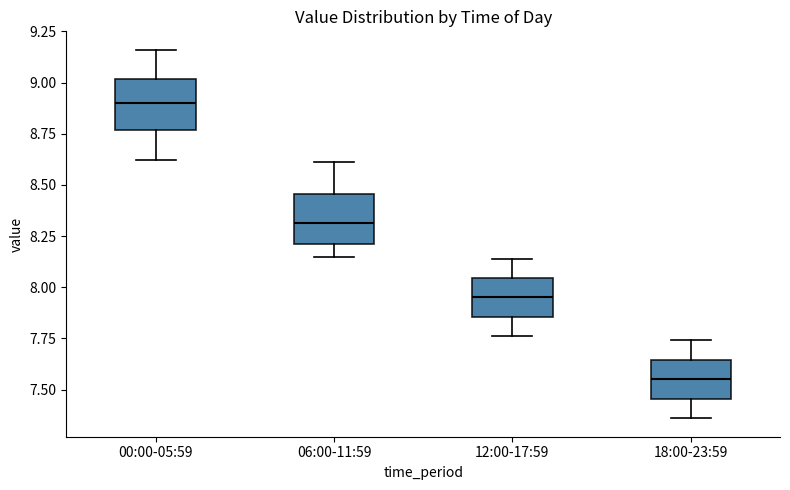

Reading left to right, read every box against the y-axis: the position of its median line, the range the box covers, and the ends of its whiskers. The values are not printed on the chart, so give them approximately, as read against the axis.

00:00-05:59: median 8.90, box 8.75 to 9.00, whiskers 8.60 to 9.15
06:00-11:59: median 8.30, box 8.20 to 8.45, whiskers 8.15 to 8.60
12:00-17:59: median 7.95, box 7.85 to 8.05, whiskers 7.75 to 8.15
18:00-23:59: median 7.55, box 7.45 to 7.65, whiskers 7.35 to 7.75